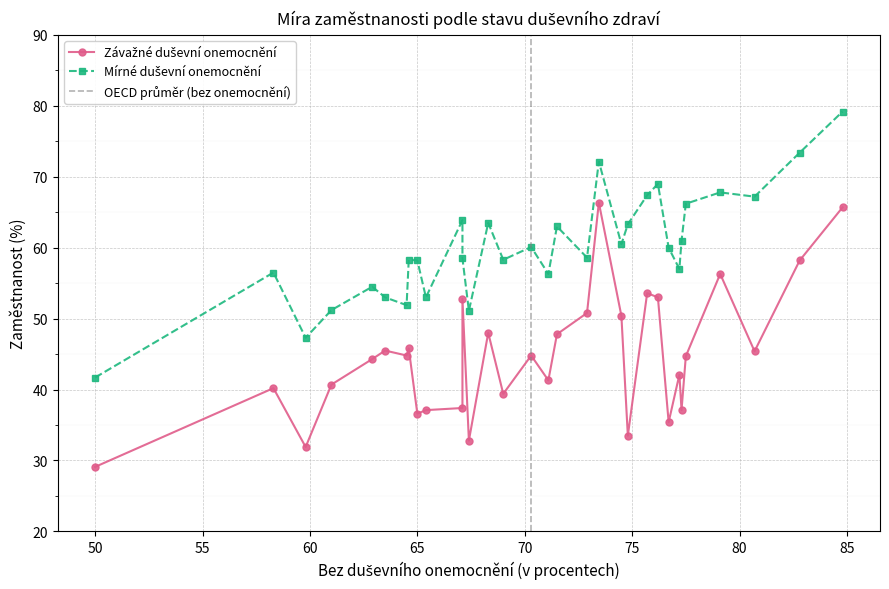

Read the Závažné duševní onemocnění value at Kanada.

53.0